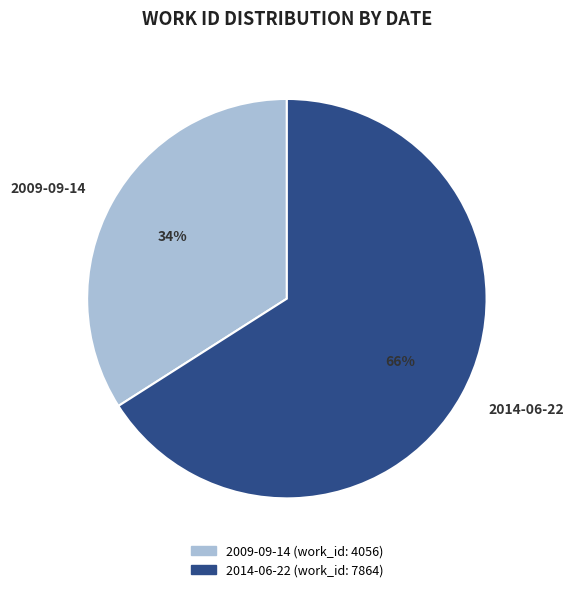

To the nearest percent, what is the average slice percentage?

50%